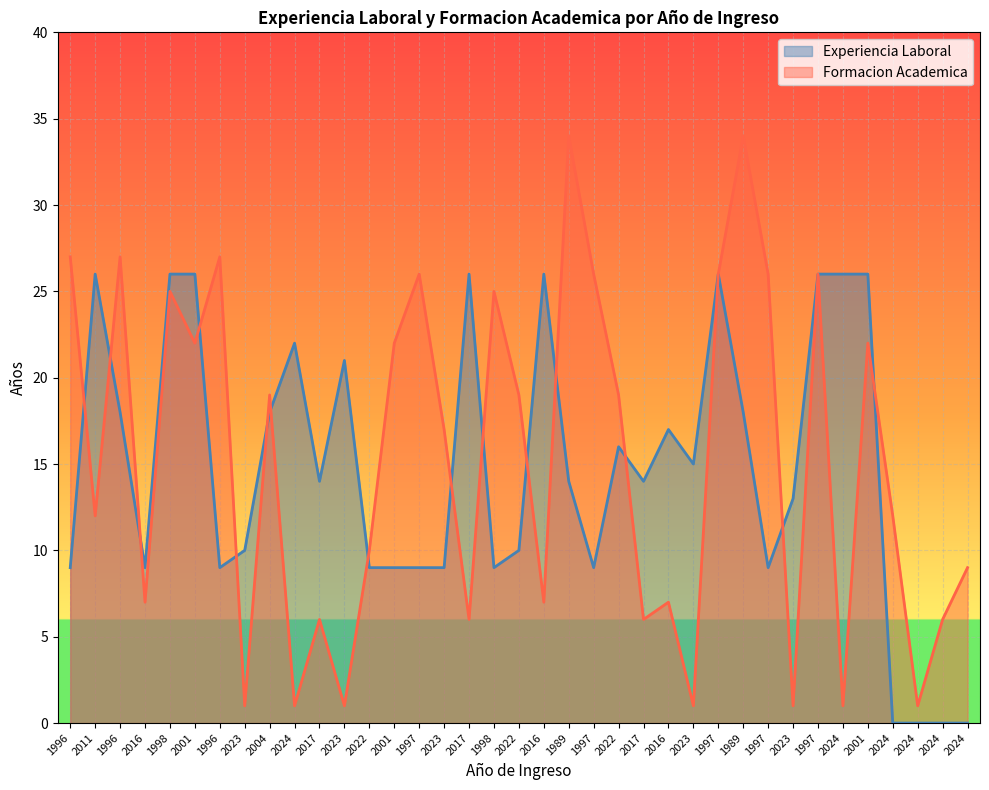

Which series ends up on top after the final intersection of Experiencia Laboral and Formacion Academica?

Formacion Academica